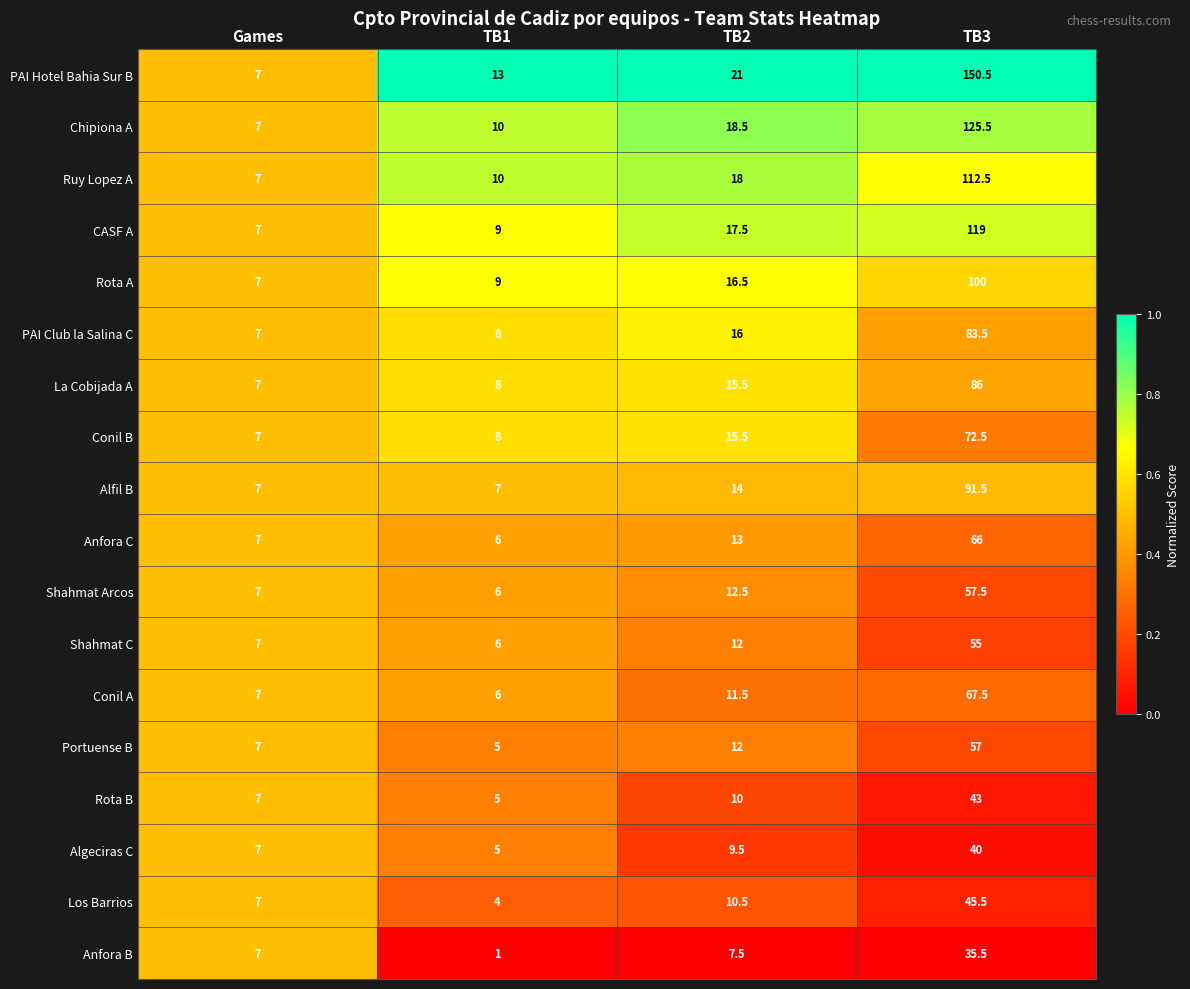

Is the value of La Cobijada A at TB2 greater than the value of Alfil B at TB1?

Yes